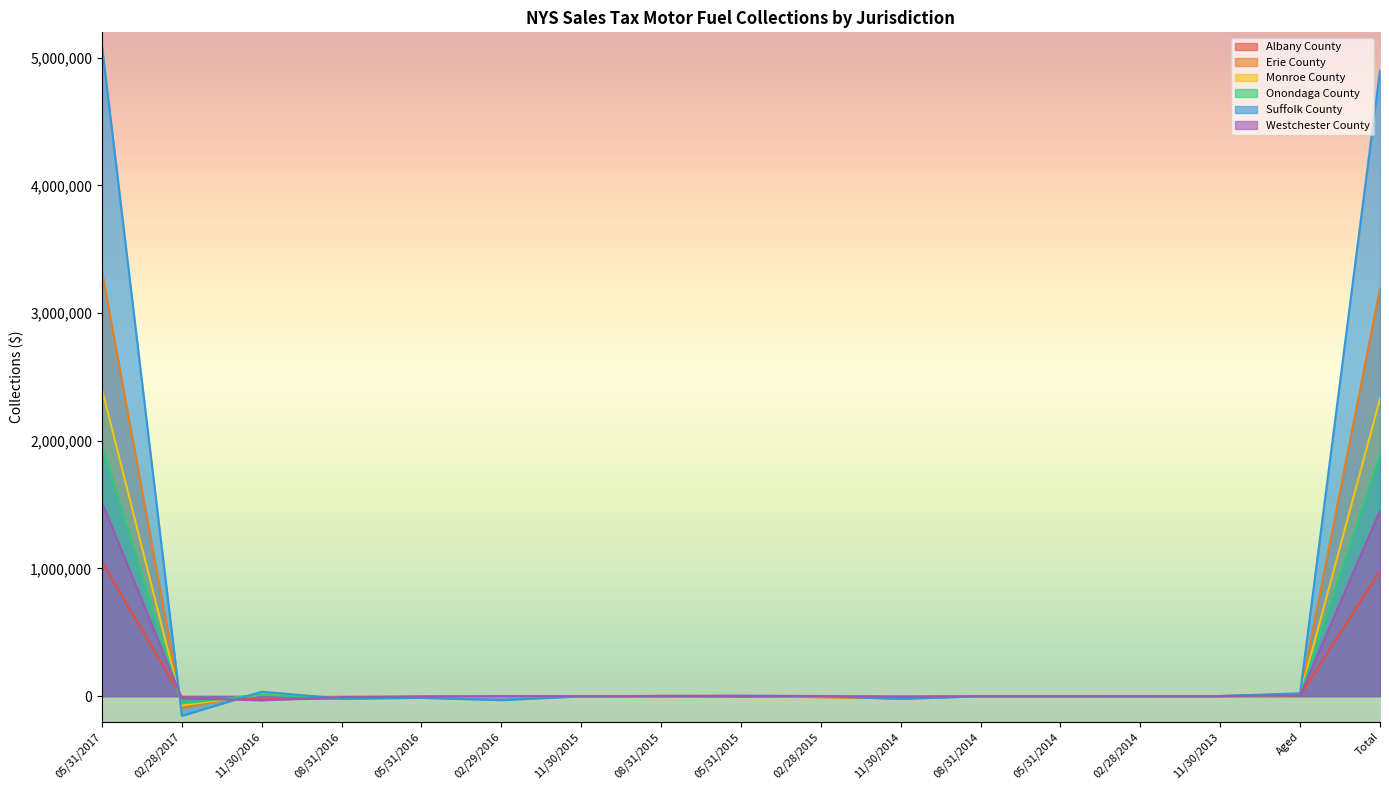

What is the label of the 5th point from the left?

05/31/2016